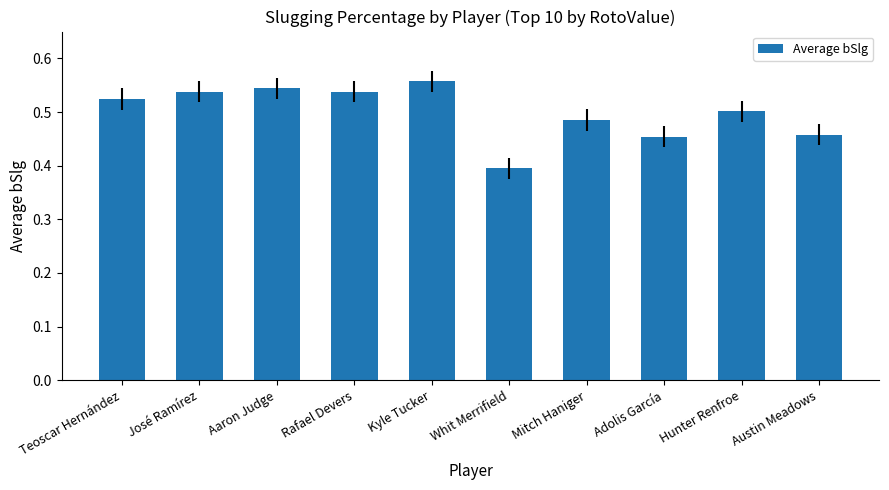

At which label is the value closest to 0?

Whit Merrifield